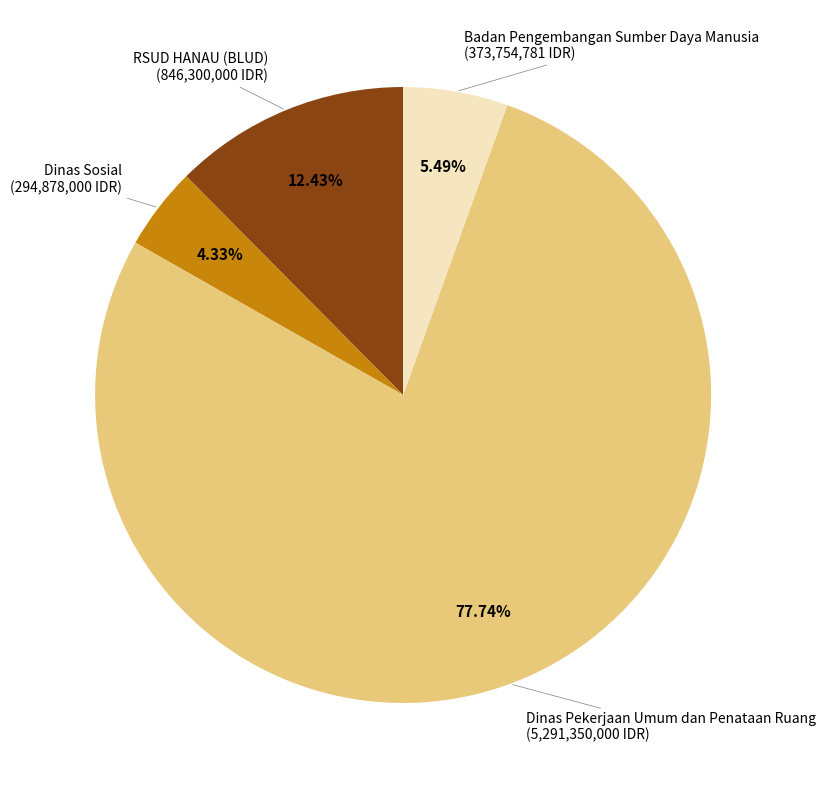

Rank the categories by value from lowest to highest.

Dinas Sosial, Badan Pengembangan Sumber Daya Manusia, RSUD HANAU (BLUD), Dinas Pekerjaan Umum dan Penataan Ruang